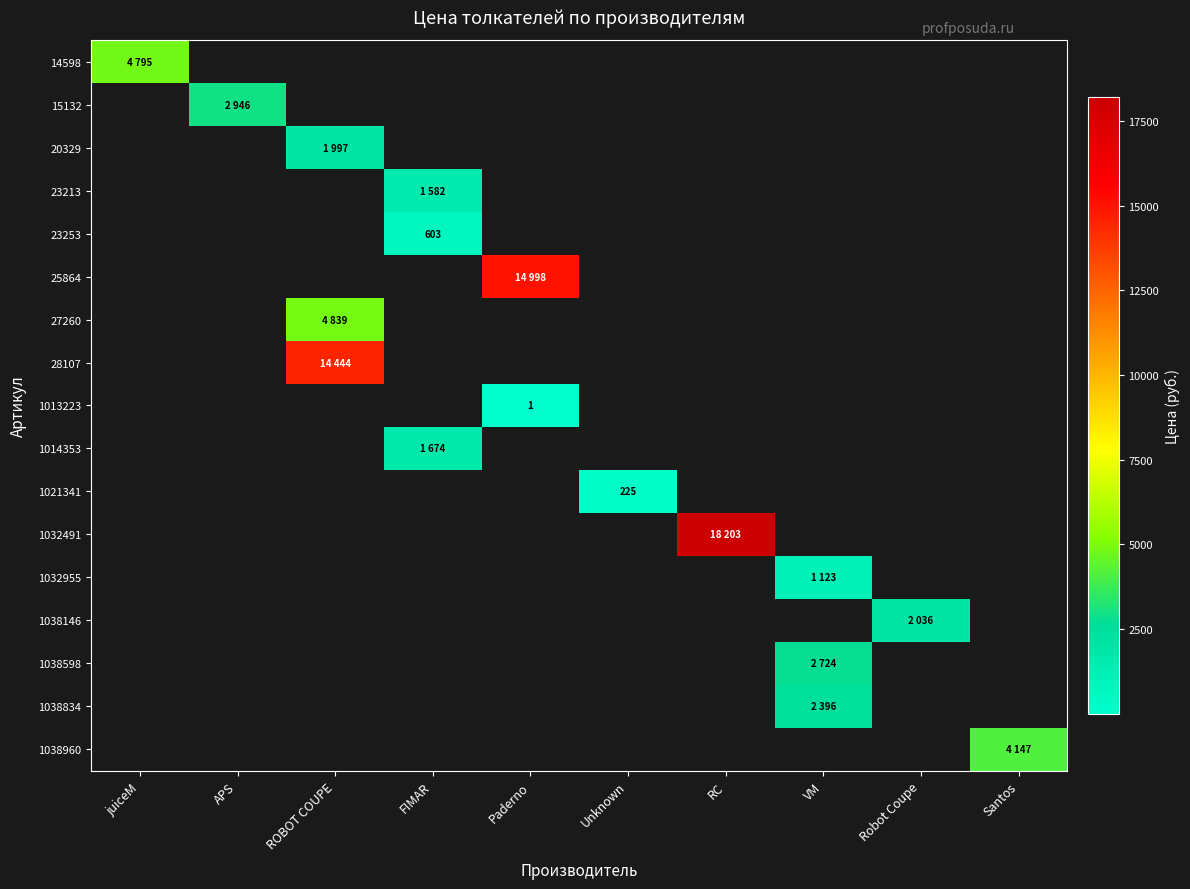

Count the number of categories in the chart.

10